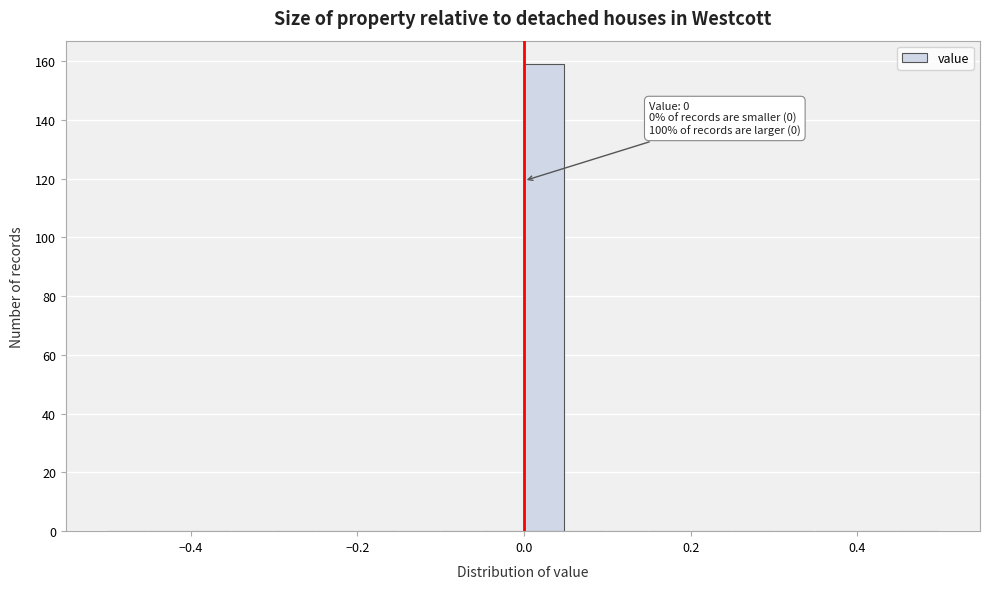

Around what value on the x-axis is the tallest bar? Give the approximate position of its centre, as read against the axis.

0.02